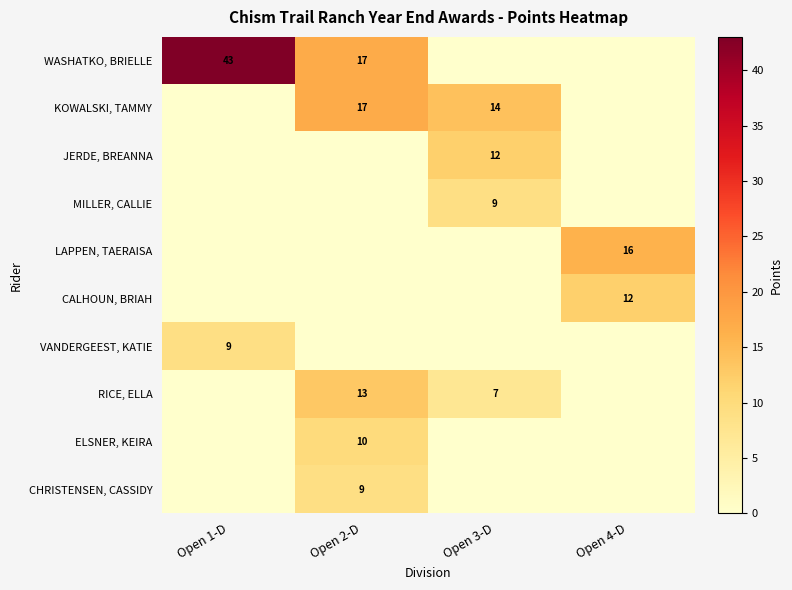

The value of RICE, ELLA at Open 3-D is 2. True or false?

False